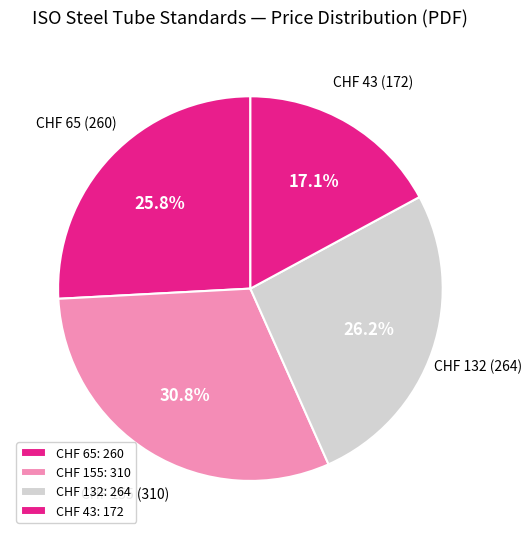

Count the number of slices in the pie.

4